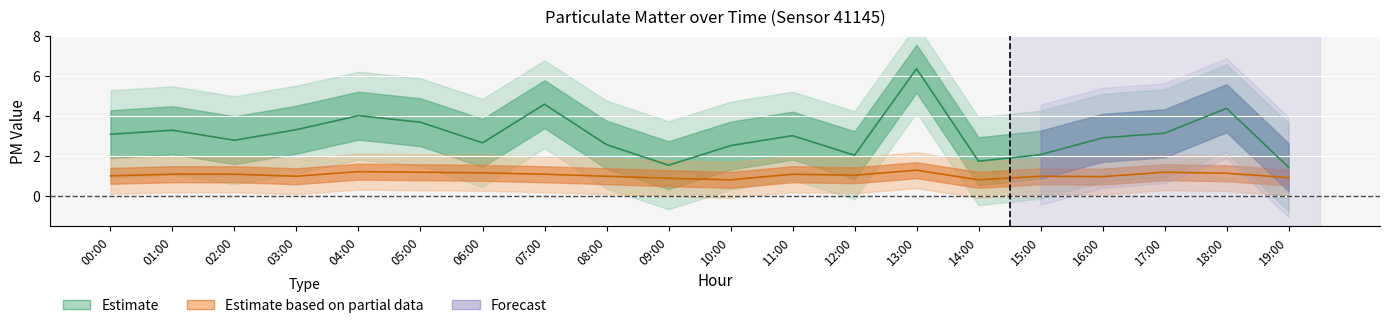

True or false: P2 and P1 cross at least once.

False